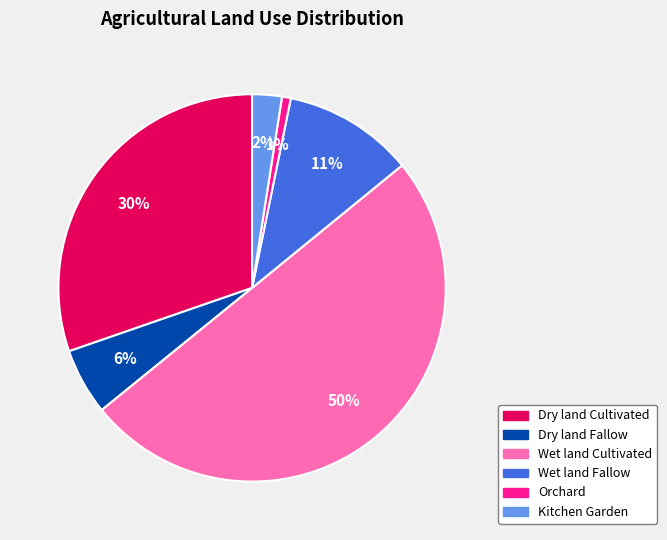

Do Dry land Fallow and Dry land Cultivated together represent more than half of the pie?

No